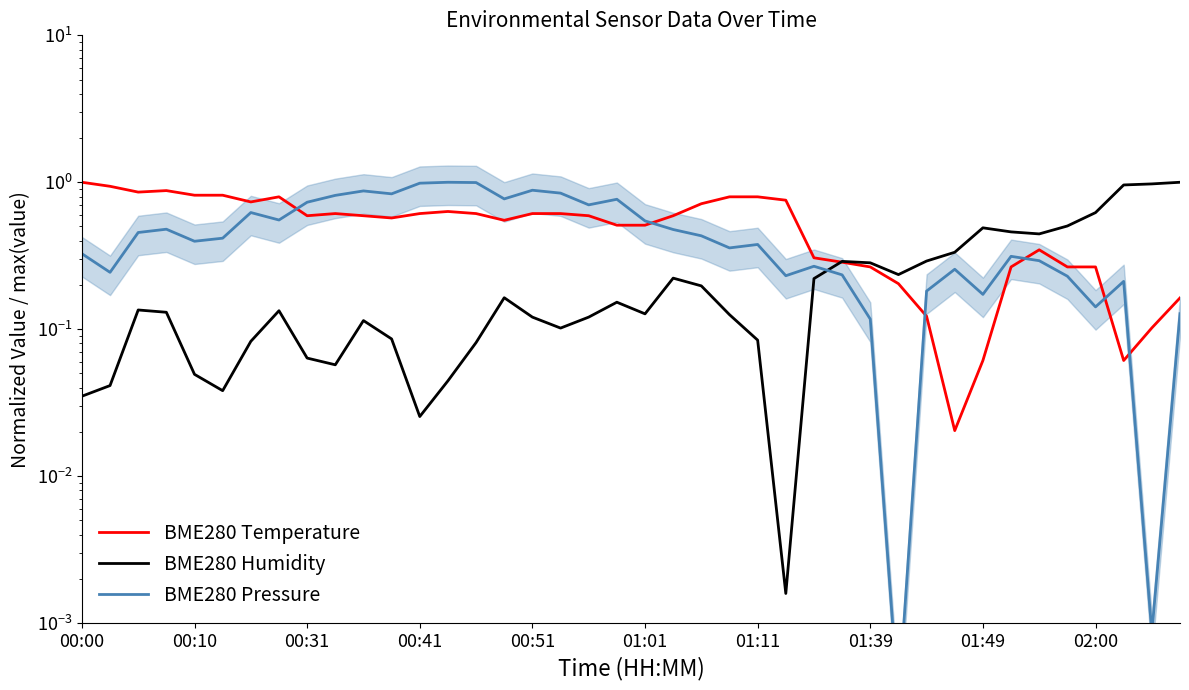

What is the total value across all series at 00:51?

1.6